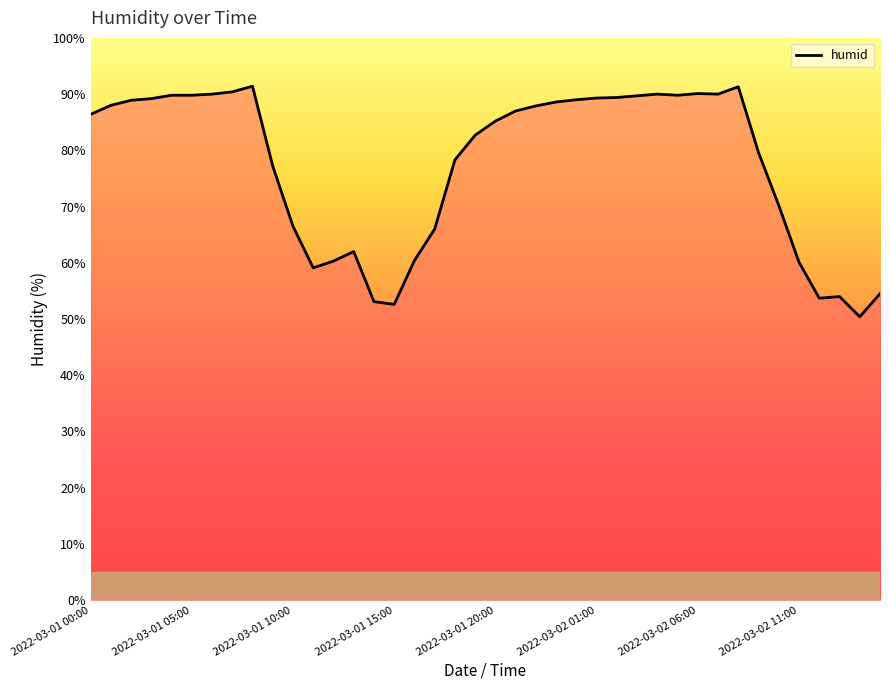

What is the minimum value shown in the chart?

50.4